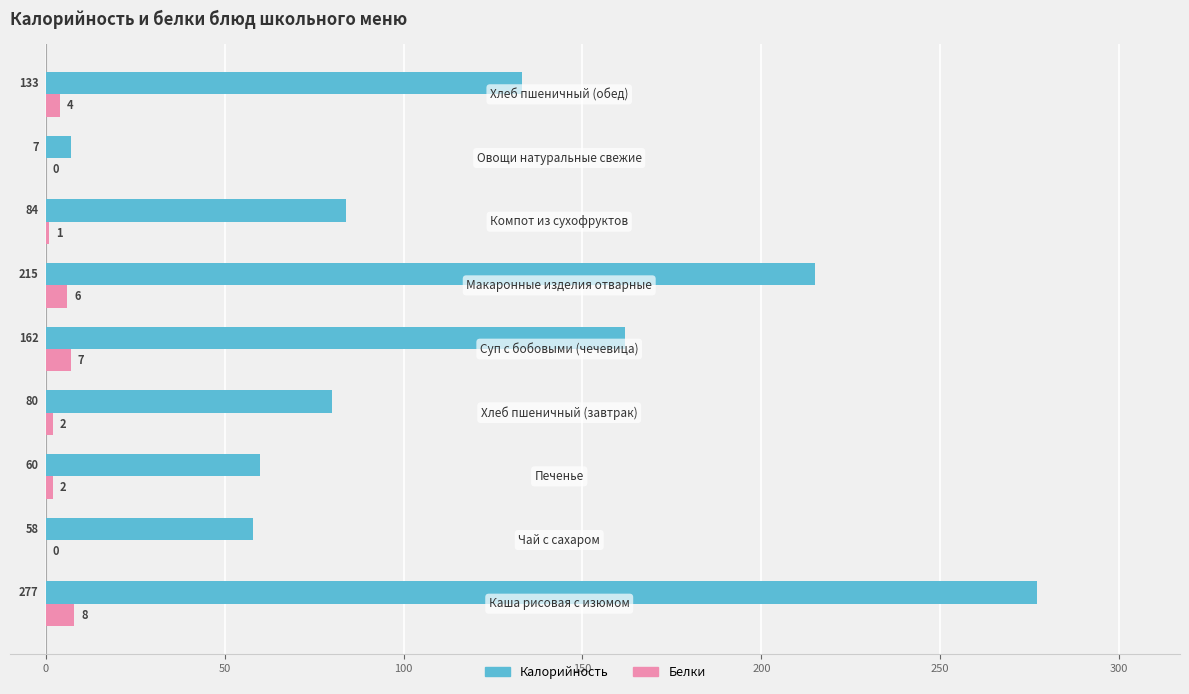

How many Белки values are between 1 and 6?

5